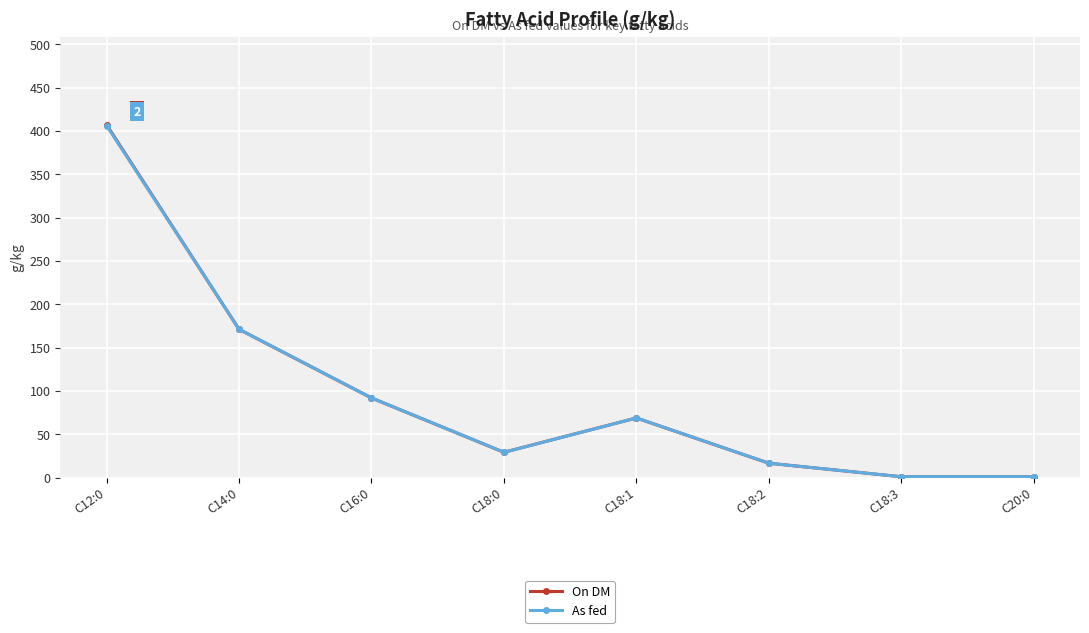

What is the label of the 8th point from the right?

C12:0